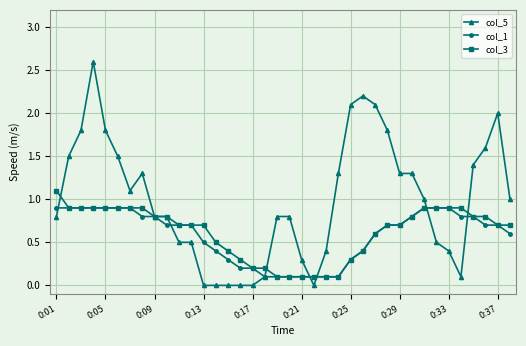

List the series in order of their peak value, highest first.

col_5, col_3, col_1